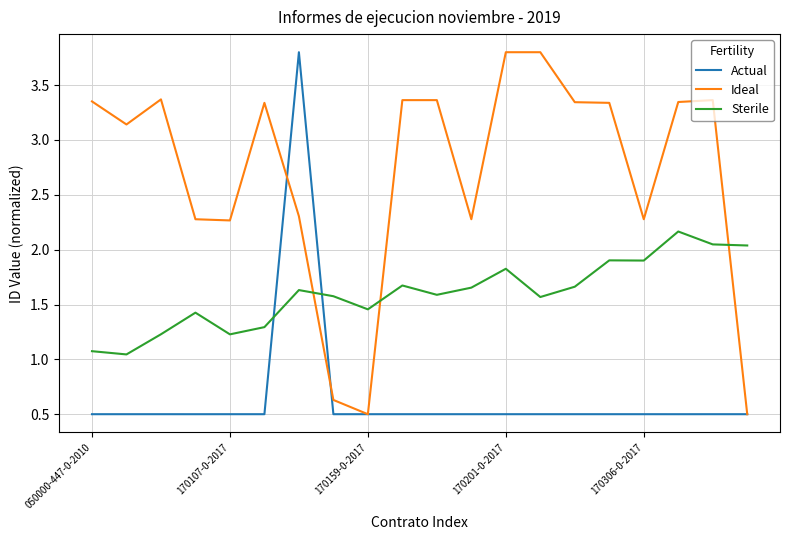

Does the chart have visible grid lines?

Yes